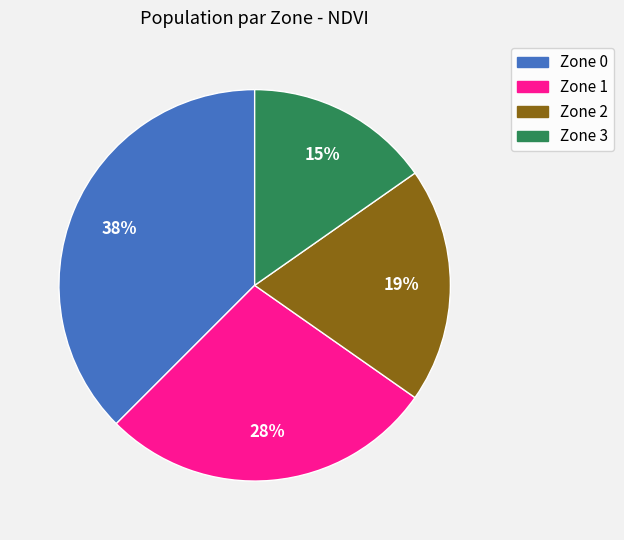

Between Zone 2 and Zone 3, which is larger?

Zone 2